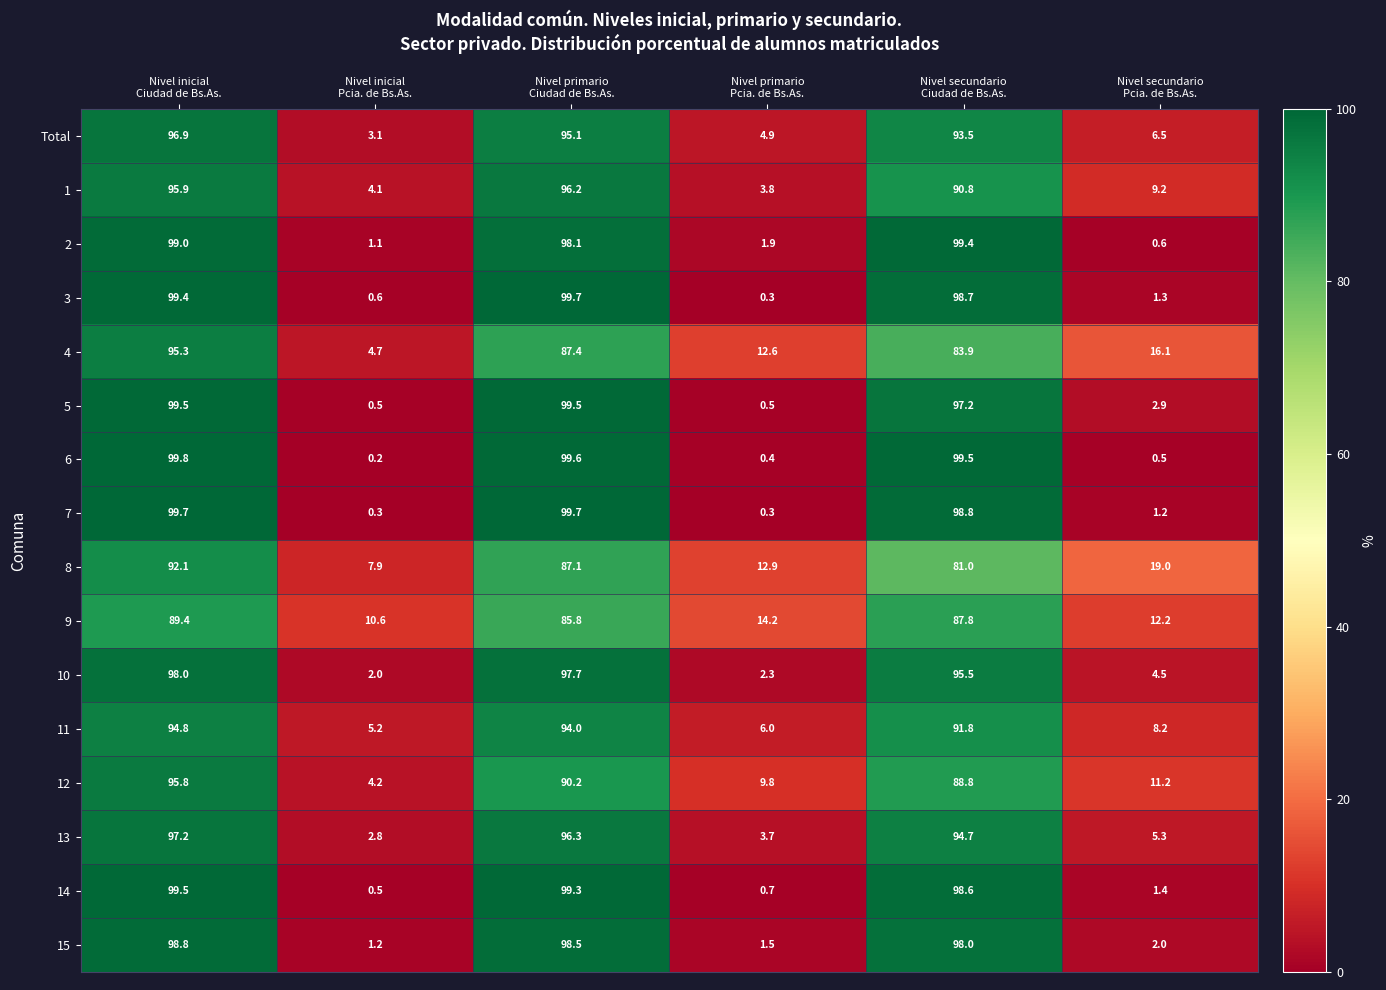

At how many categories does at least one series exceed 32?

3